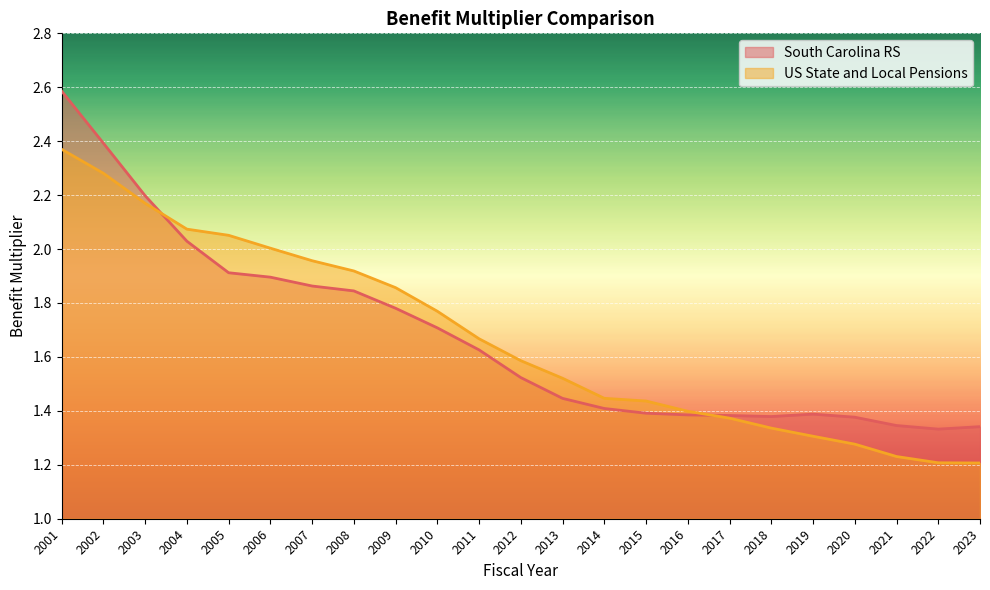

In South Carolina RS, how many points are lower than both neighbors (excluding endpoints)?

2